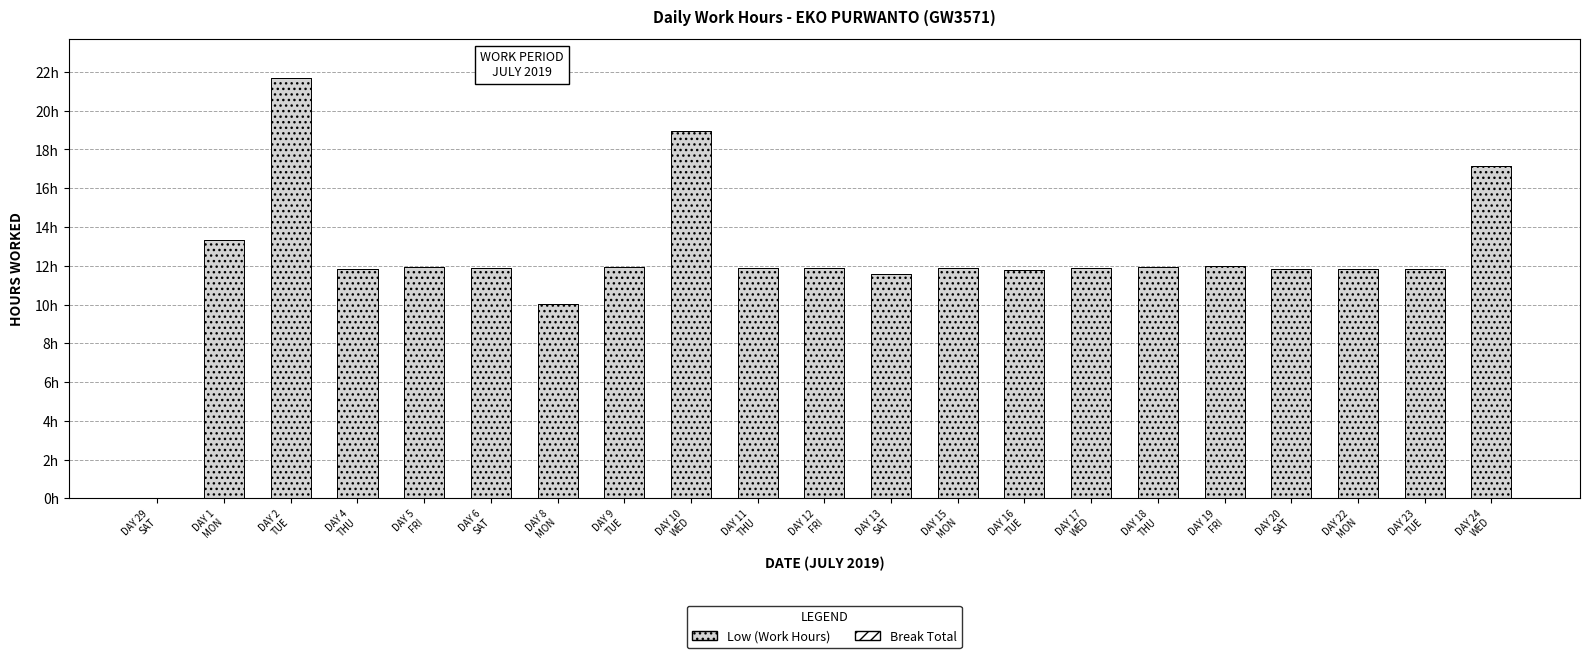

Are the bars horizontal?

No